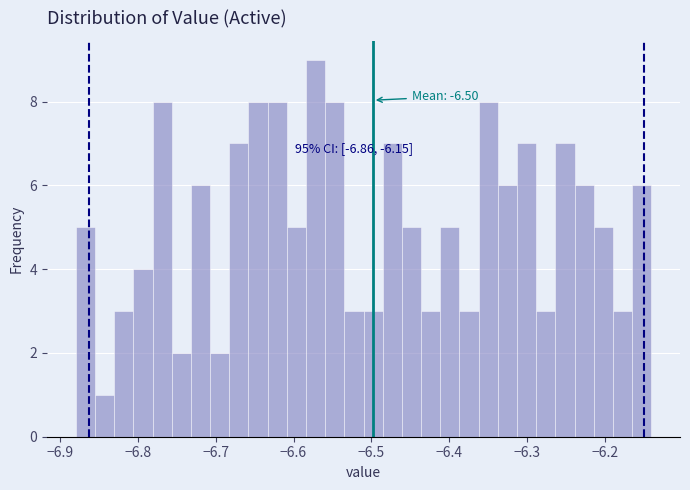

Around what value on the x-axis is the tallest bar? Give the approximate position of its centre, as read against the axis.

-6.57